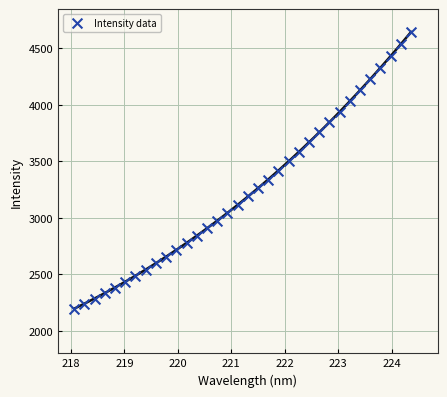

What is the range of X values (max minus min)?

6.3